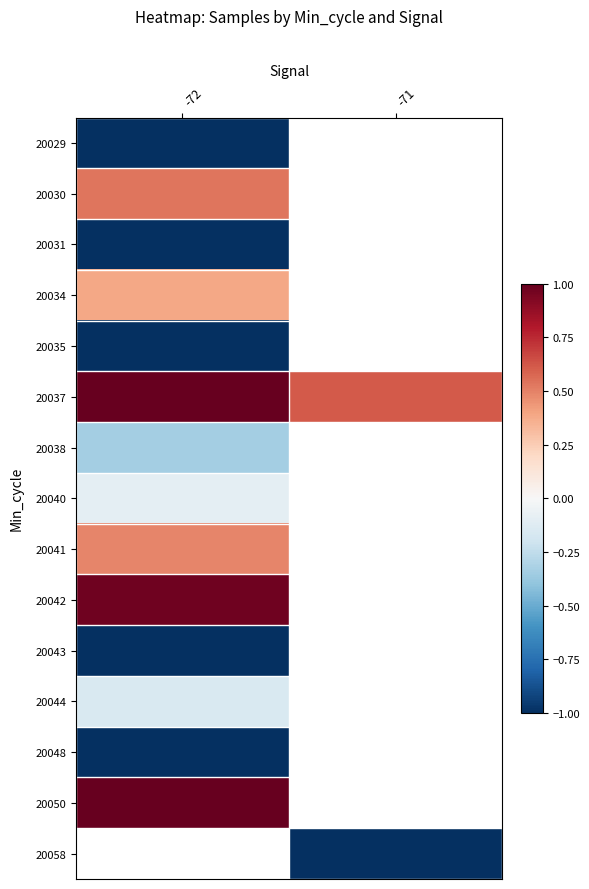

At which category does the chart reach its peak across all series?

-72